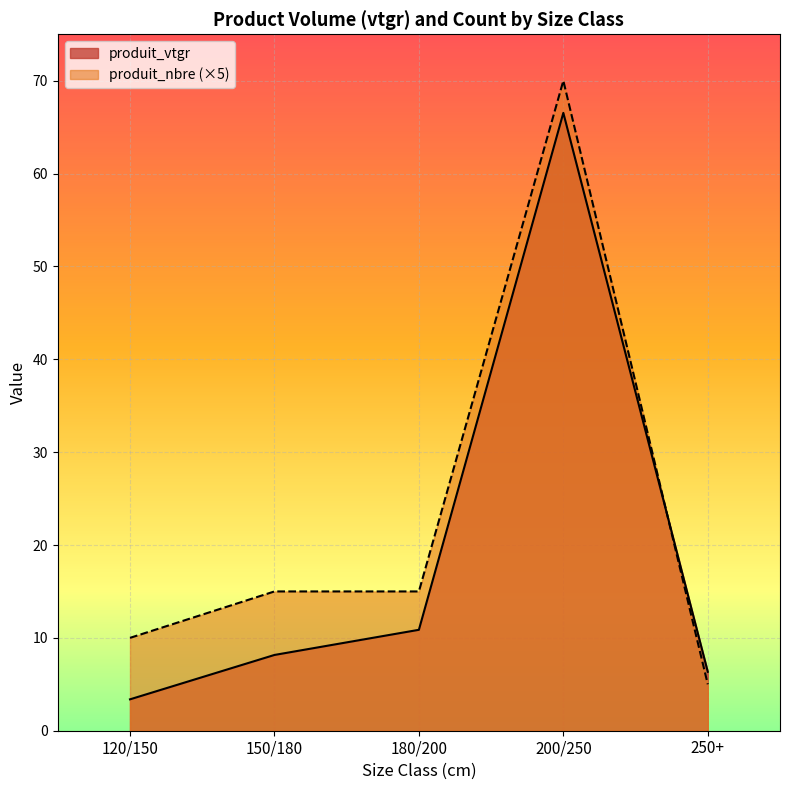

The value of produit_vtgr at 200/250 is 66.5. True or false?

True